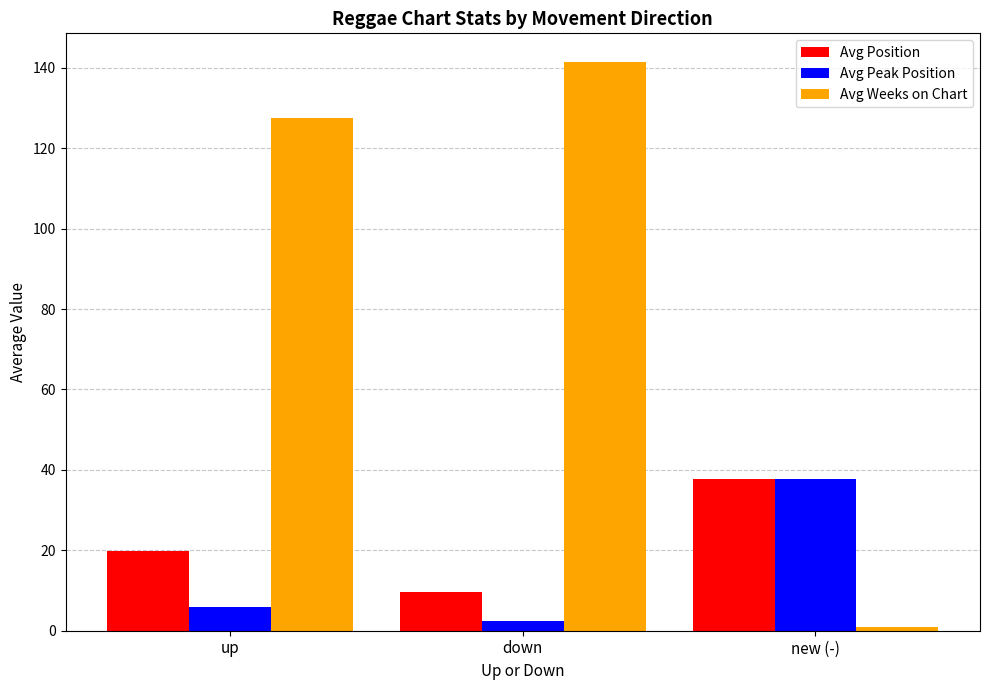

What are all the series names shown in the legend?

Avg Position, Avg Peak Position, Avg Weeks on Chart